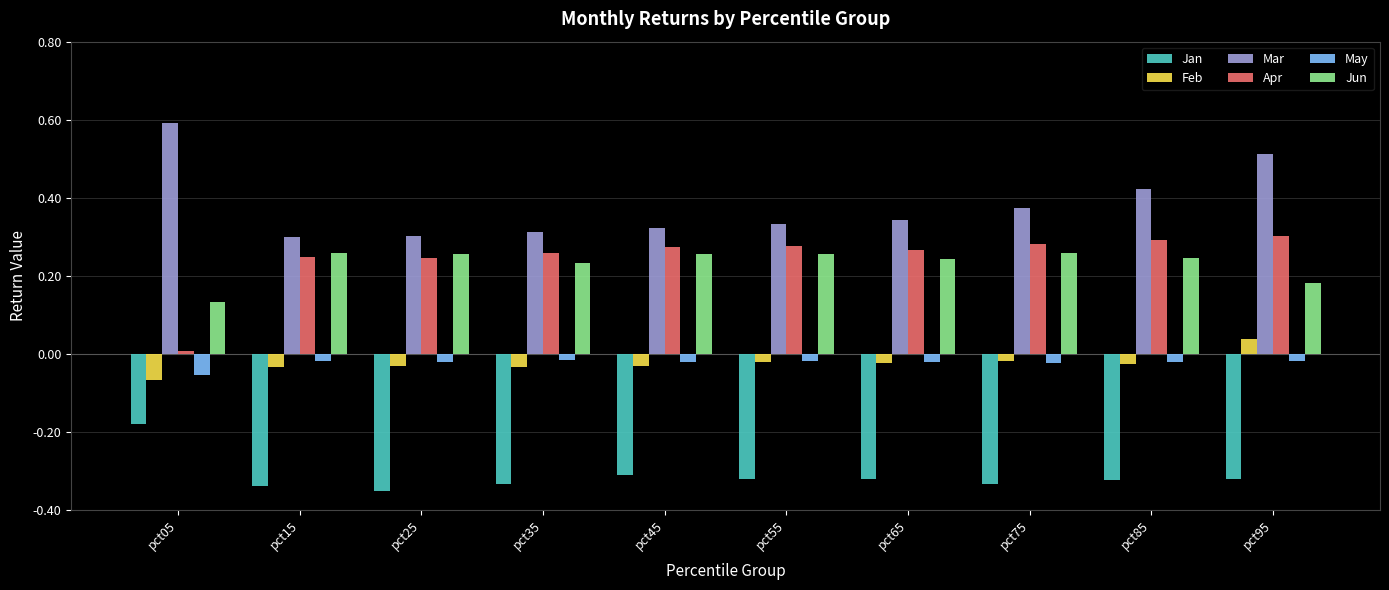

The Mar series shows 0.1 at pct15. True or false?

False